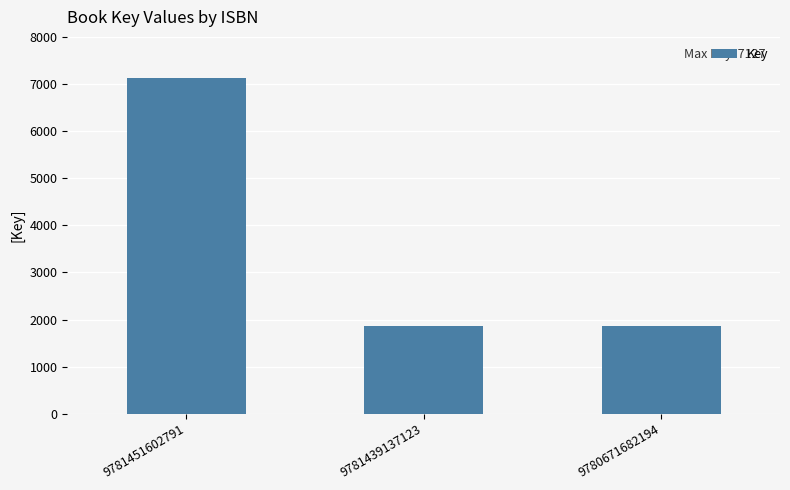

What is the smallest value displayed?

1869